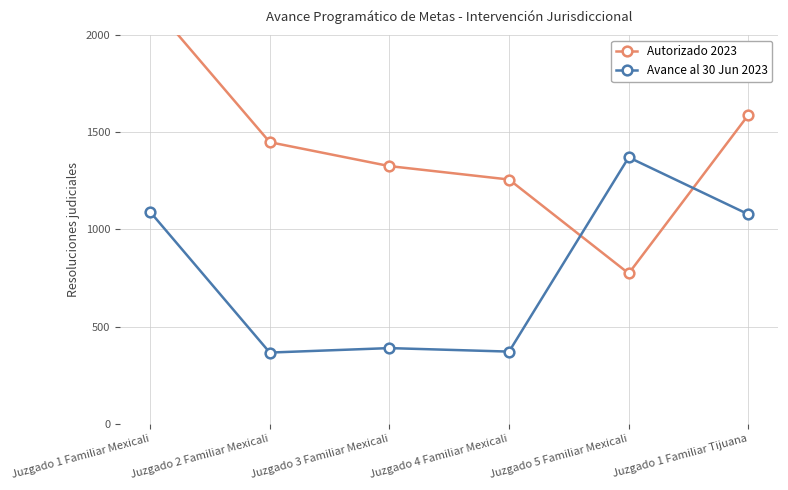

What is the sum of the Autorizado 2023 values at Juzgado 4 Familiar Mexicali and Juzgado 1 Familiar Tijuana?

2844